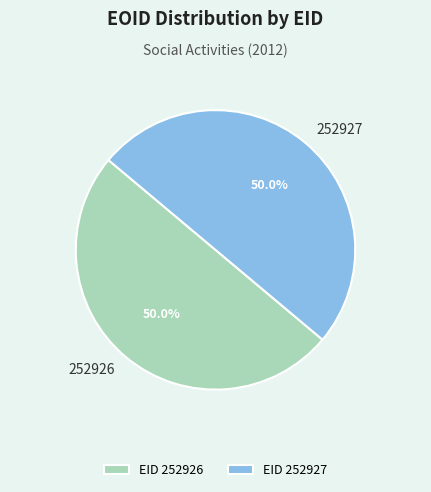

Is it true that 252927 is 50% of the pie?

True